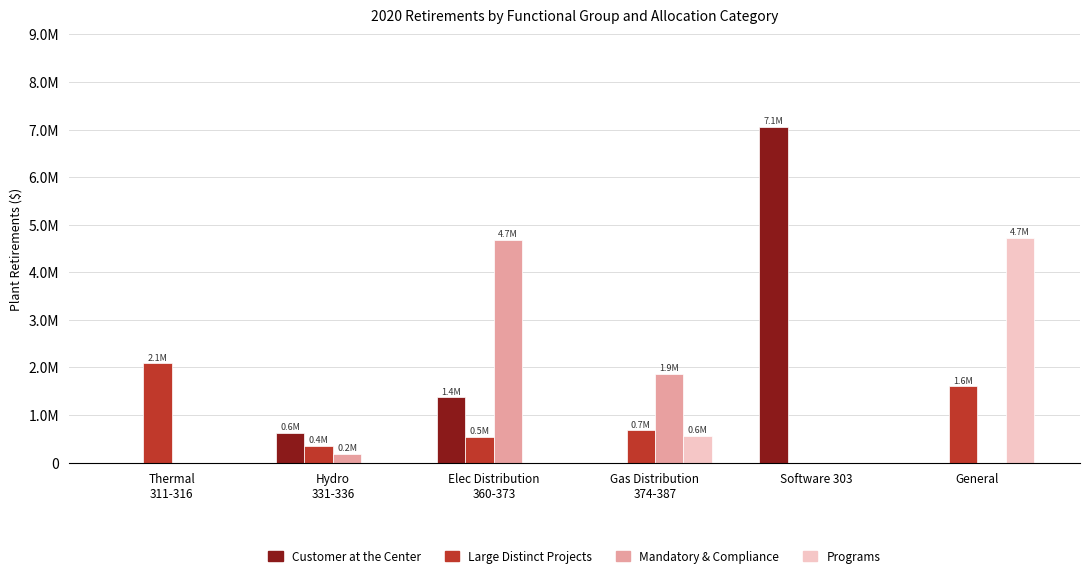

What are all the series names shown in the legend?

Customer at the Center, Large Distinct Projects, Mandatory & Compliance, Programs